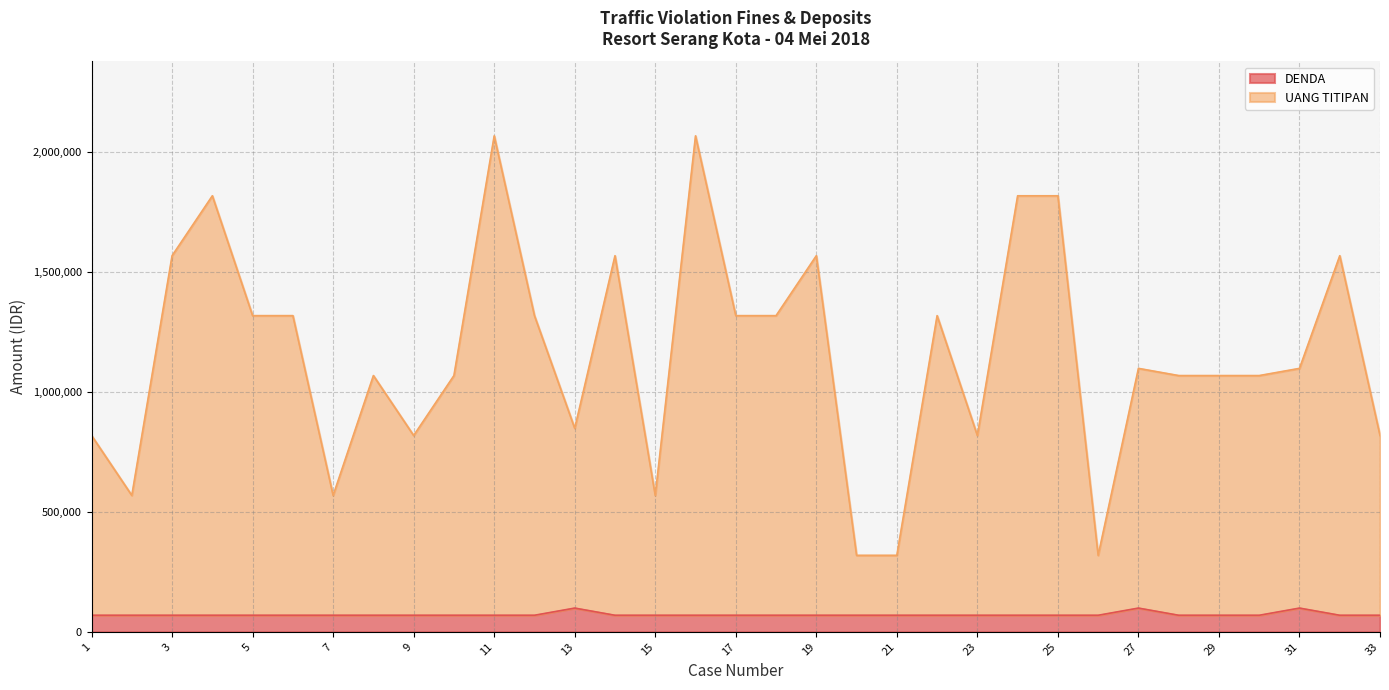

At how many categories does at least one series exceed 871778?

22